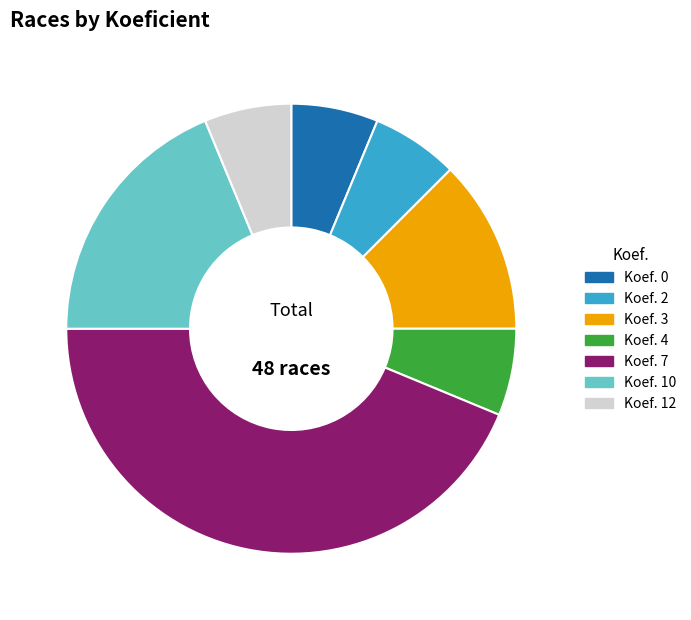

Is there a majority slice in this chart?

No